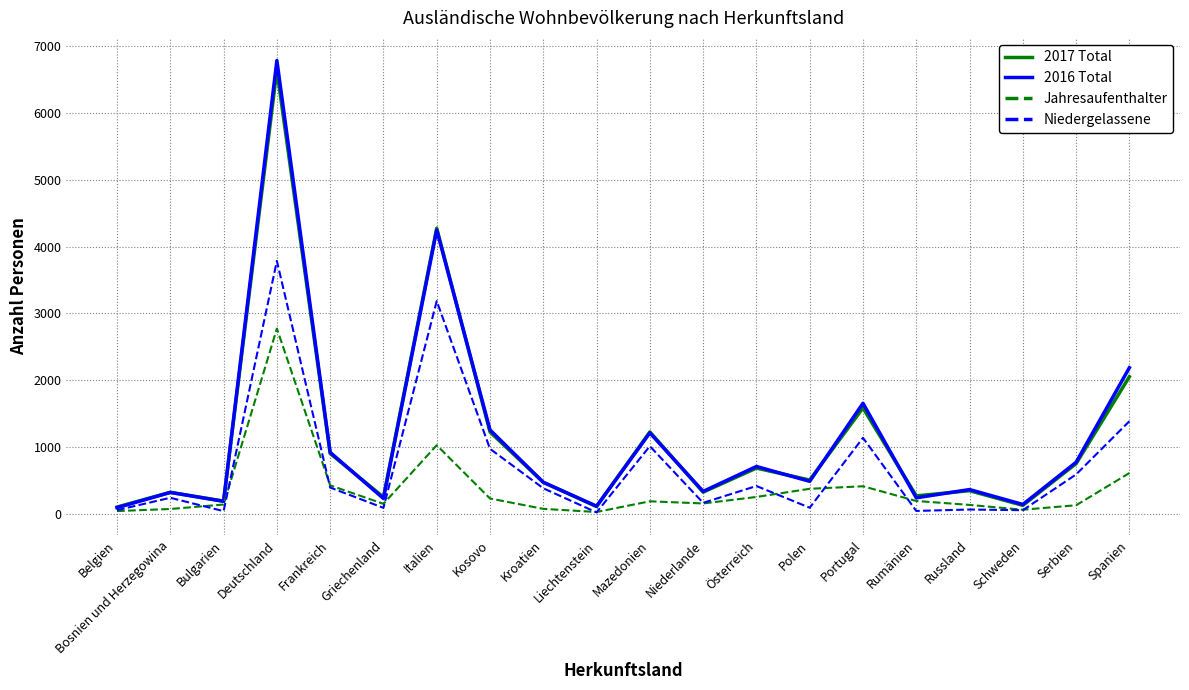

What is the smallest value displayed?

24